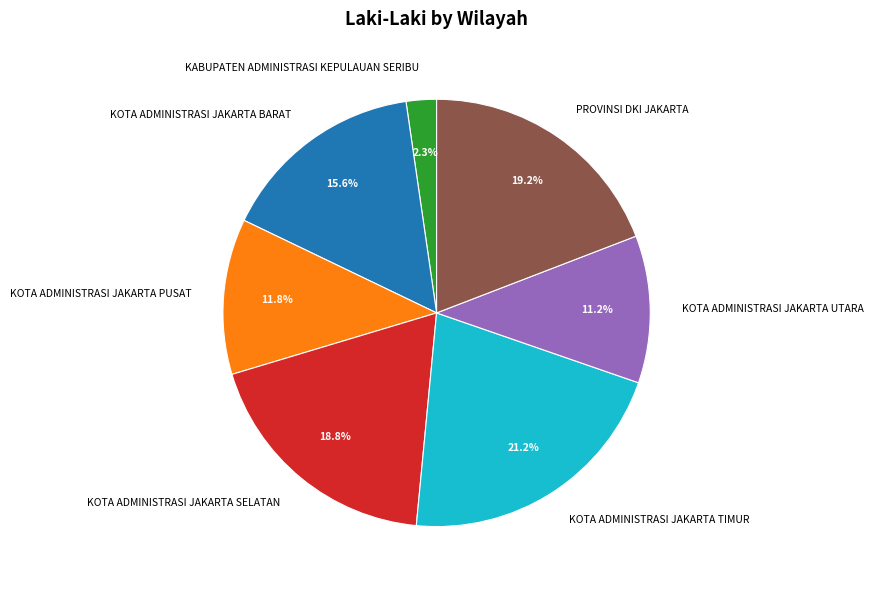

The KABUPATEN ADMINISTRASI KEPULAUAN SERIBU slice represents 2% of the pie. True or false?

True